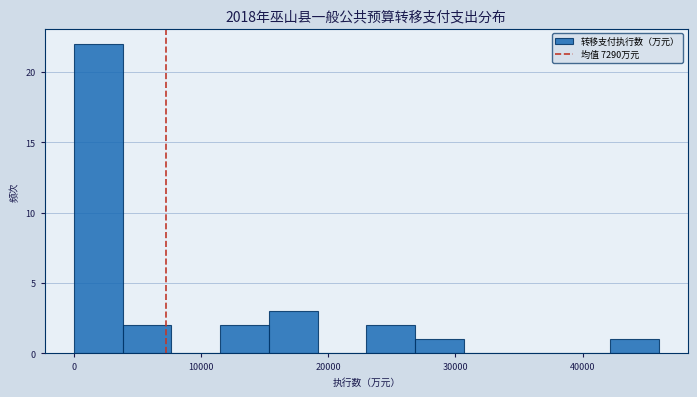

Around what value on the x-axis is the tallest bar? Give the approximate position of its centre, as read against the axis.

2000